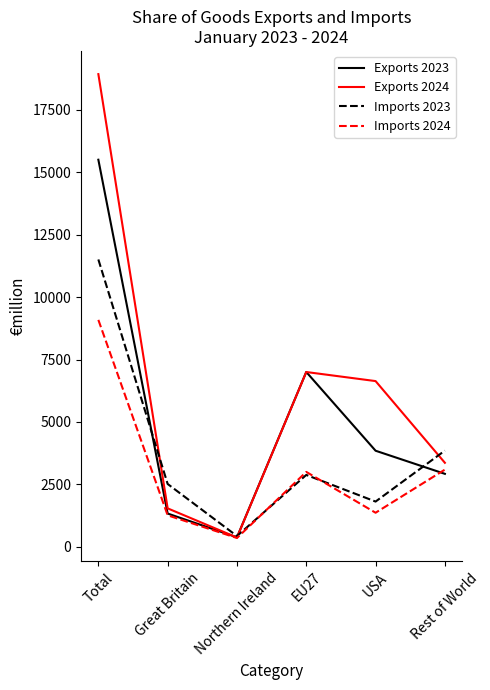

List the series in order of their overall mean, lowest first.

Imports 2024, Imports 2023, Exports 2023, Exports 2024